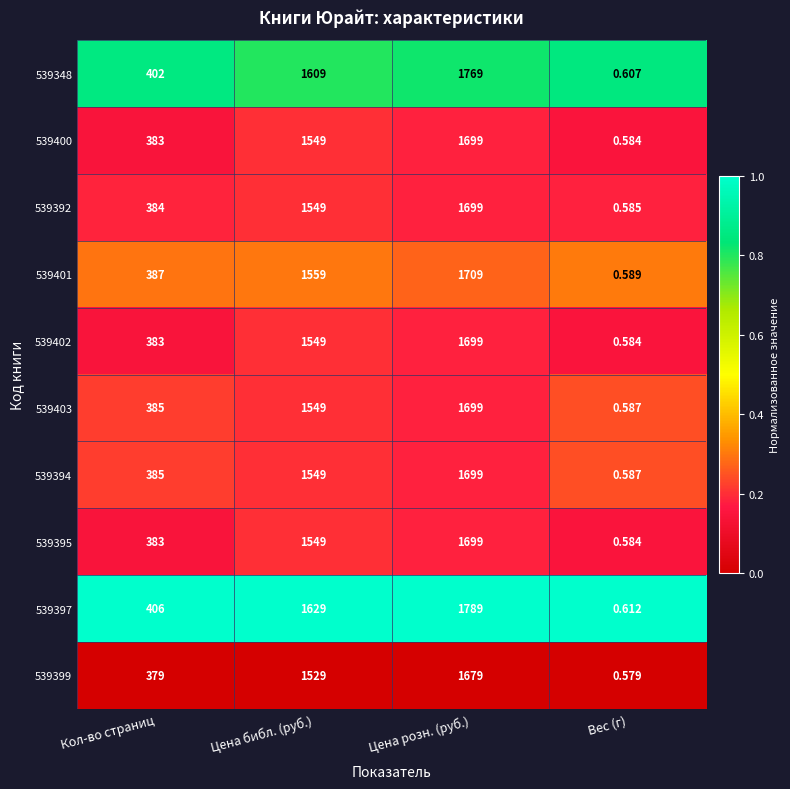

Which series changed the most between Кол-во страниц and Вес (г)?

539397